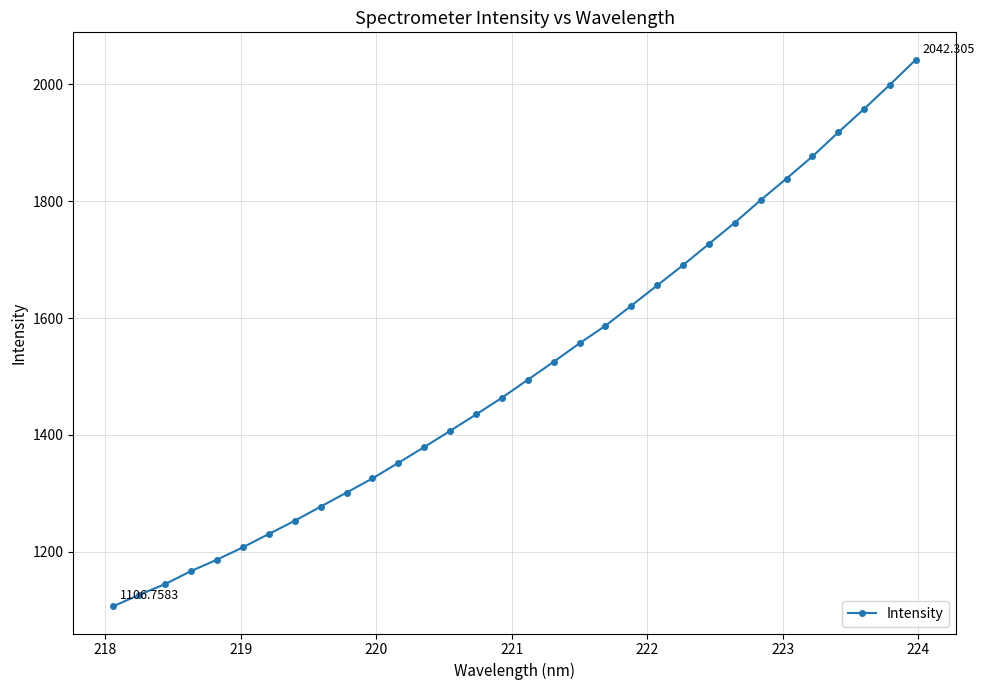

What is the difference between the maximum and minimum values?

935.5